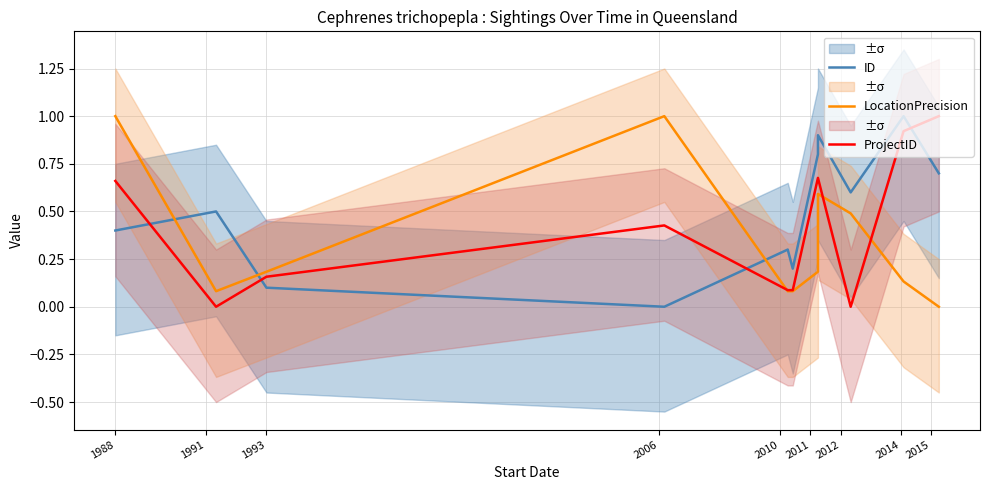

Reading right to left, extract all data points from this chart.

ID: 0.7	1.0	0.6	0.9	0.8	0.2	0.3	0.0	0.1	0.5	0.4
LocationPrecision: 0.0	0.1	0.5	0.6	0.2	0.1	0.1	1.0	0.2	0.1	1.0
ProjectID: 1.0	0.9	0.0	0.7	0.7	0.1	0.1	0.4	0.2	0.0	0.7